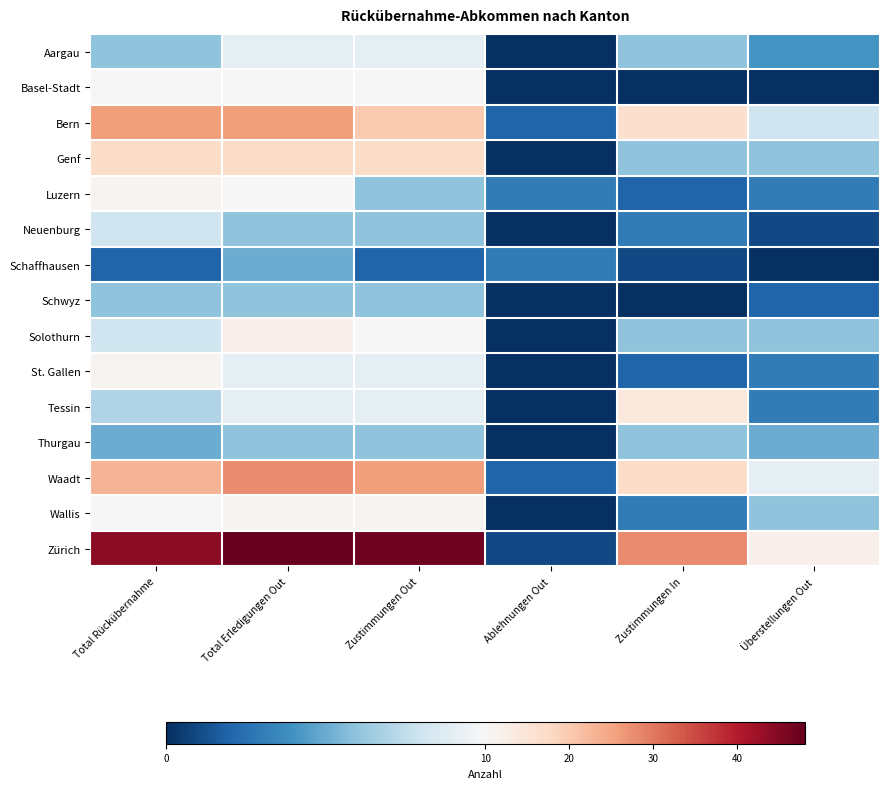

Reading left to right, extract all data points from this chart.

Aargau: Total Rückübernahme=6	Total Erledigungen Out=9	Zustimmungen Out=9	Ablehnungen Out=0	Zustimmungen In=6	Überstellungen Out=4
Basel-Stadt: Total Rückübernahme=10	Total Erledigungen Out=10	Zustimmungen Out=10	Ablehnungen Out=0	Zustimmungen In=0	Überstellungen Out=0
Bern: Total Rückübernahme=26	Total Erledigungen Out=26	Zustimmungen Out=20	Ablehnungen Out=2	Zustimmungen In=16	Überstellungen Out=8
Genf: Total Rückübernahme=17	Total Erledigungen Out=17	Zustimmungen Out=17	Ablehnungen Out=0	Zustimmungen In=6	Überstellungen Out=6
Luzern: Total Rückübernahme=11	Total Erledigungen Out=10	Zustimmungen Out=6	Ablehnungen Out=3	Zustimmungen In=2	Überstellungen Out=3
Neuenburg: Total Rückübernahme=8	Total Erledigungen Out=6	Zustimmungen Out=6	Ablehnungen Out=0	Zustimmungen In=3	Überstellungen Out=1
Schaffhausen: Total Rückübernahme=2	Total Erledigungen Out=5	Zustimmungen Out=2	Ablehnungen Out=3	Zustimmungen In=1	Überstellungen Out=0
Schwyz: Total Rückübernahme=6	Total Erledigungen Out=6	Zustimmungen Out=6	Ablehnungen Out=0	Zustimmungen In=0	Überstellungen Out=2
Solothurn: Total Rückübernahme=8	Total Erledigungen Out=12	Zustimmungen Out=10	Ablehnungen Out=0	Zustimmungen In=6	Überstellungen Out=6
St. Gallen: Total Rückübernahme=11	Total Erledigungen Out=9	Zustimmungen Out=9	Ablehnungen Out=0	Zustimmungen In=2	Überstellungen Out=3
Tessin: Total Rückübernahme=7	Total Erledigungen Out=9	Zustimmungen Out=9	Ablehnungen Out=0	Zustimmungen In=14	Überstellungen Out=3
Thurgau: Total Rückübernahme=5	Total Erledigungen Out=6	Zustimmungen Out=6	Ablehnungen Out=0	Zustimmungen In=6	Überstellungen Out=5
Waadt: Total Rückübernahme=23	Total Erledigungen Out=28	Zustimmungen Out=26	Ablehnungen Out=2	Zustimmungen In=17	Überstellungen Out=9
Wallis: Total Rückübernahme=10	Total Erledigungen Out=11	Zustimmungen Out=11	Ablehnungen Out=0	Zustimmungen In=3	Überstellungen Out=6
Zürich: Total Rückübernahme=44	Total Erledigungen Out=48	Zustimmungen Out=47	Ablehnungen Out=1	Zustimmungen In=28	Überstellungen Out=12